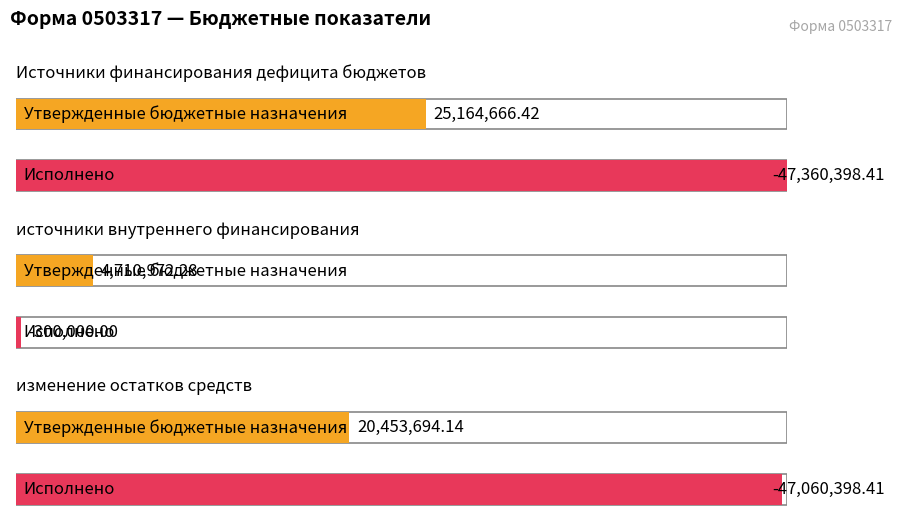

What is the label of the 2nd bar from the right?

источники внутреннего финансирования